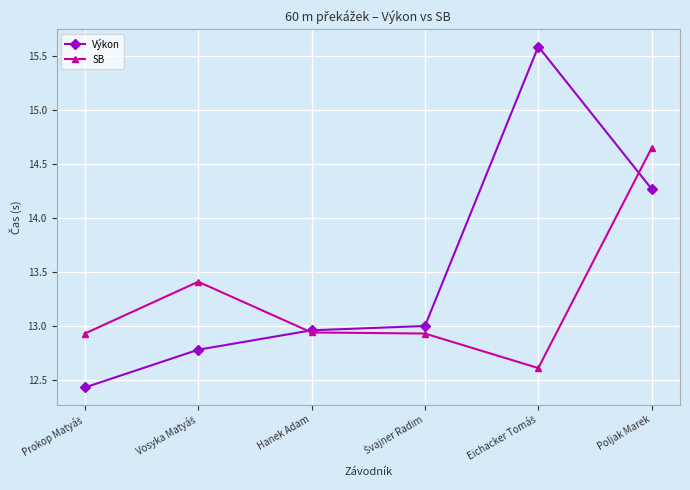

True or false: SB and Výkon cross at least once.

True